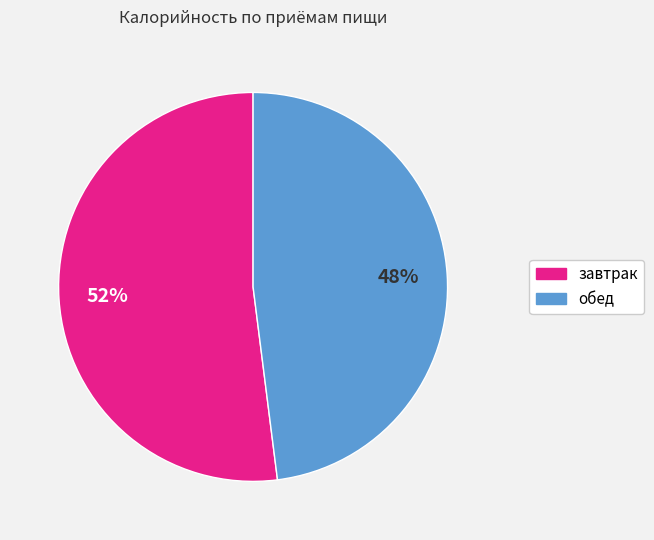

Approximately how many times larger is the value at обед compared to завтрак?

0.9